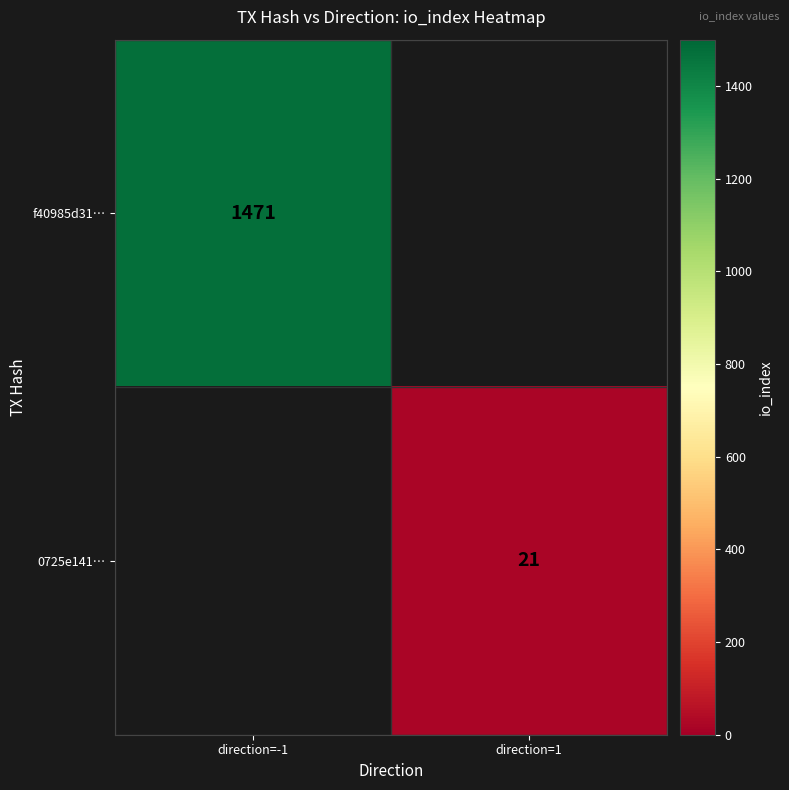

What is the maximum value shown in the chart?

1471.0